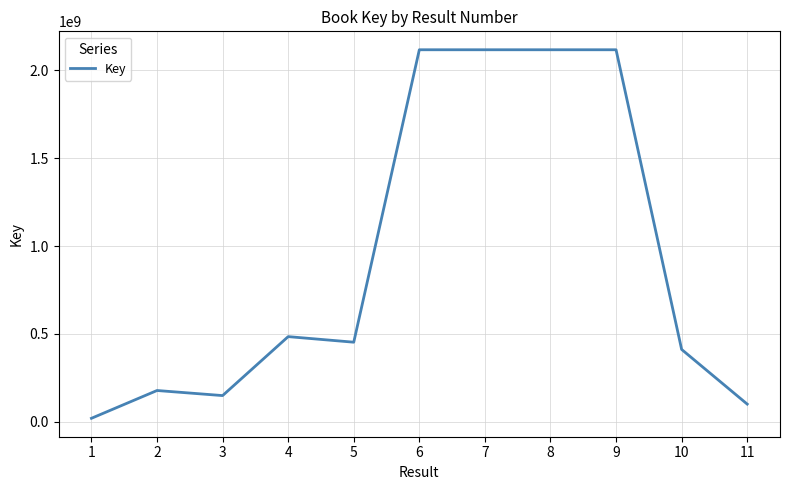

What value does the data have at 7, to the nearest 10?

2117892100